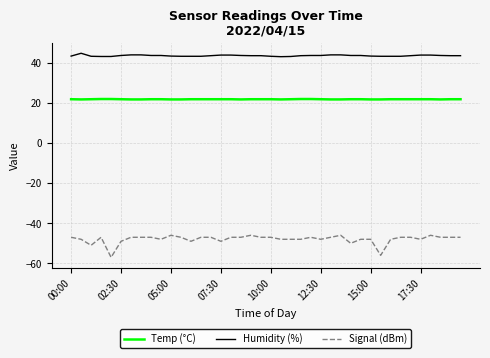

What is the greatest value displayed?

44.7